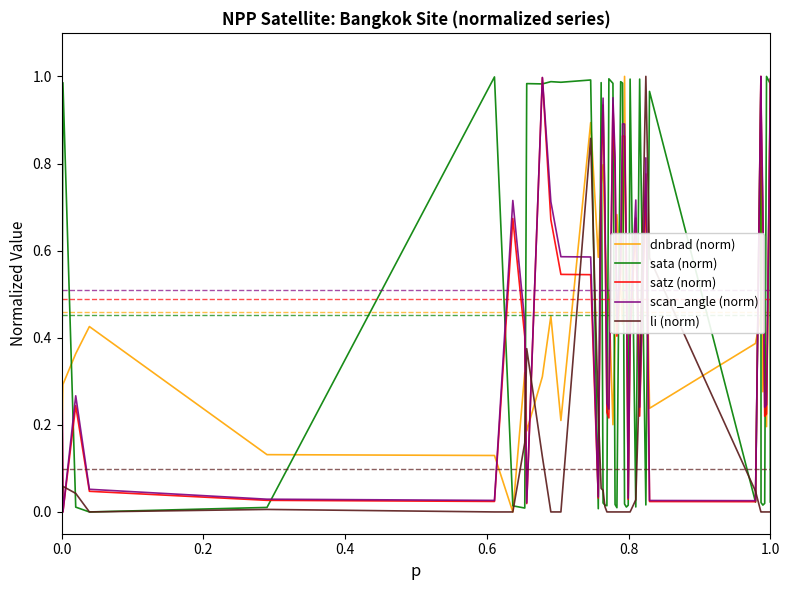

What are all the series names shown in the legend?

dnbrad (norm), sata (norm), satz (norm), scan_angle (norm), li (norm)